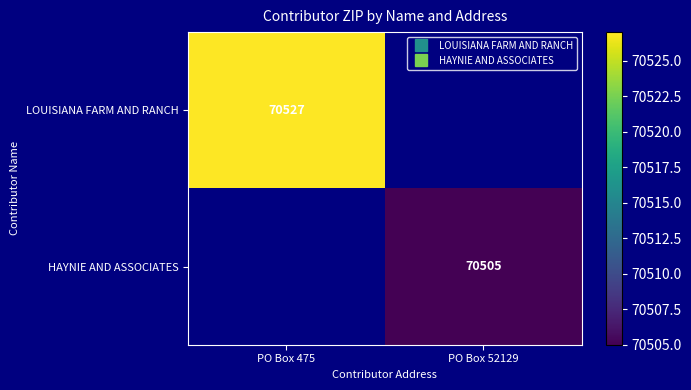

Rank the series by their maximum value, from highest to lowest.

LOUISIANA FARM AND RANCH, HAYNIE AND ASSOCIATES